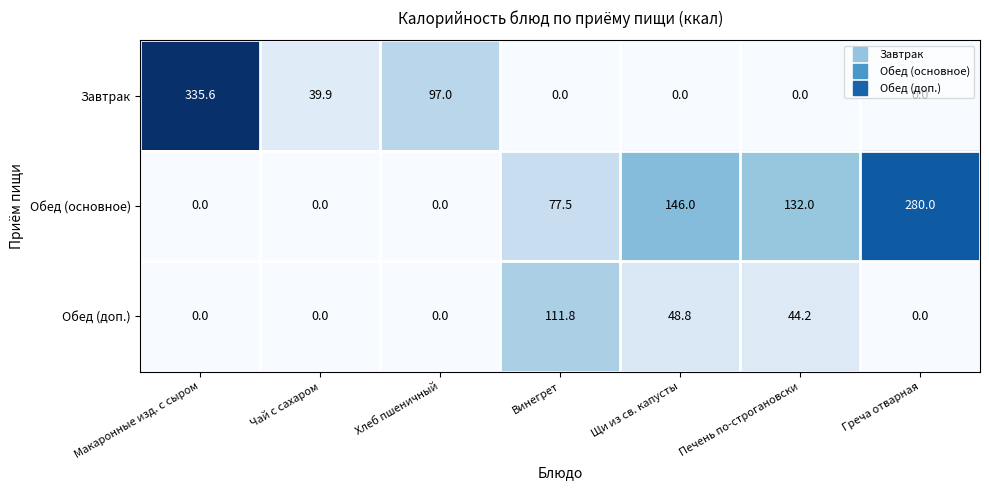

Which category has the highest value in the Обед (основное) series?

Греча отварная